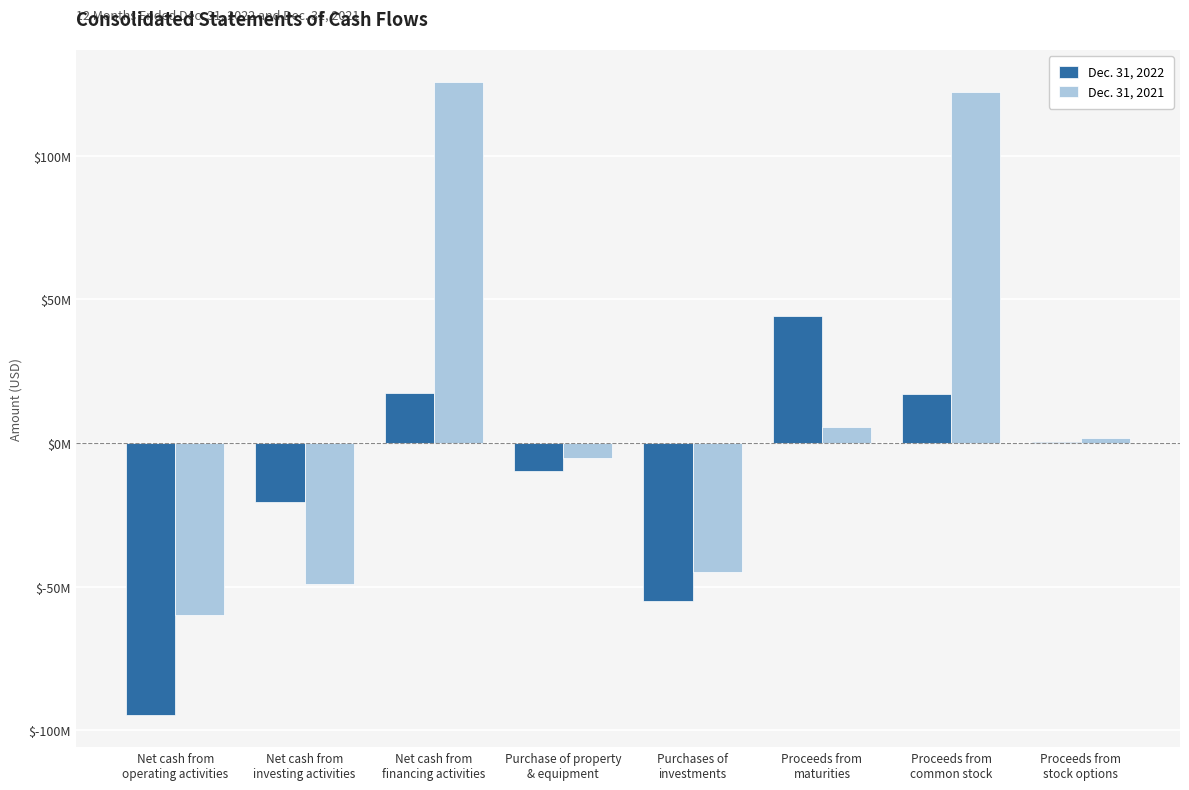

Does the chart contain stacked bars?

No